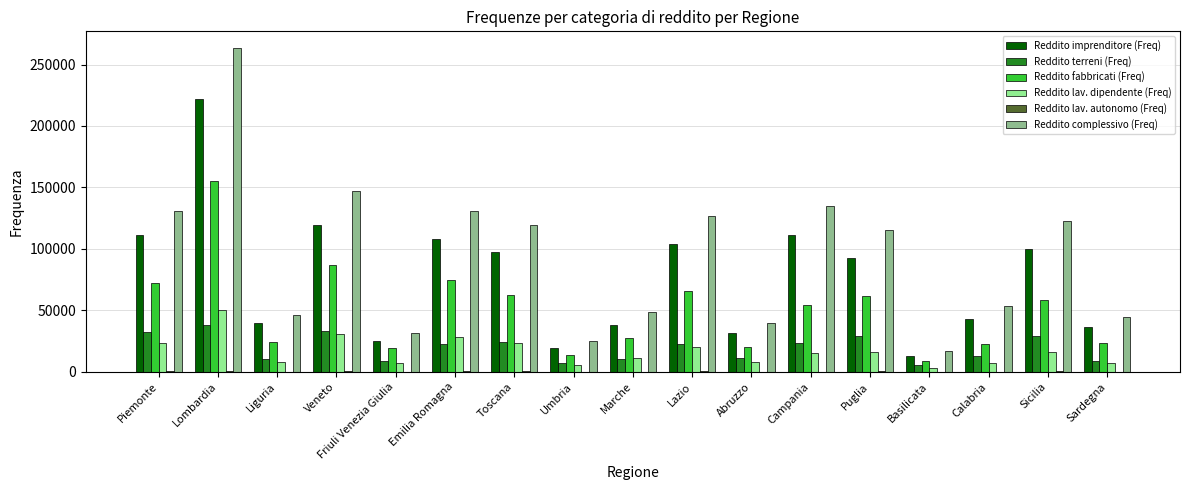

Which series has the largest total across all categories?

Reddito complessivo (Freq)